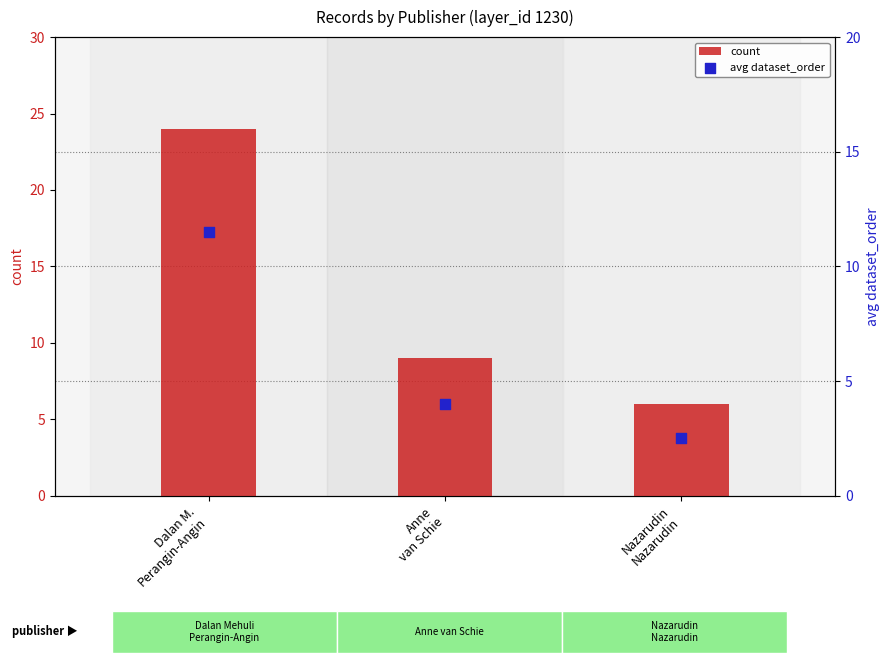

What are all the series names shown in the legend?

count, avg dataset_order